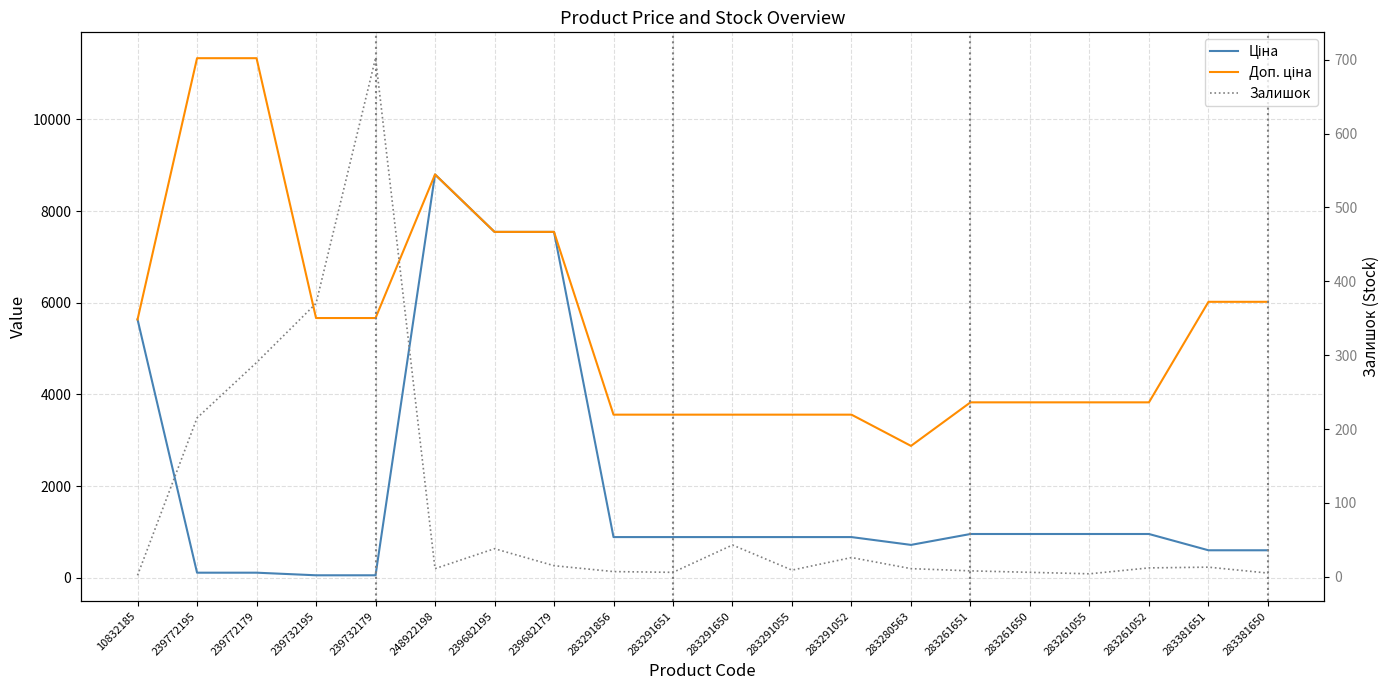

What is the spread (max minus min) of values at 239732195?

5610.3